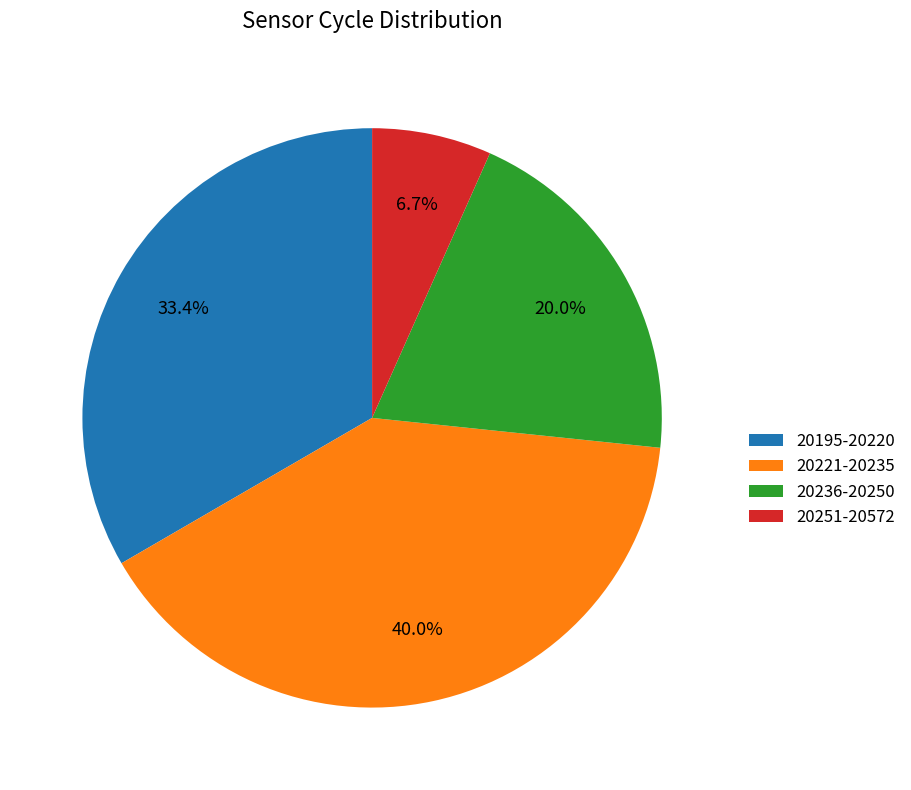

Does any single category account for the majority?

No